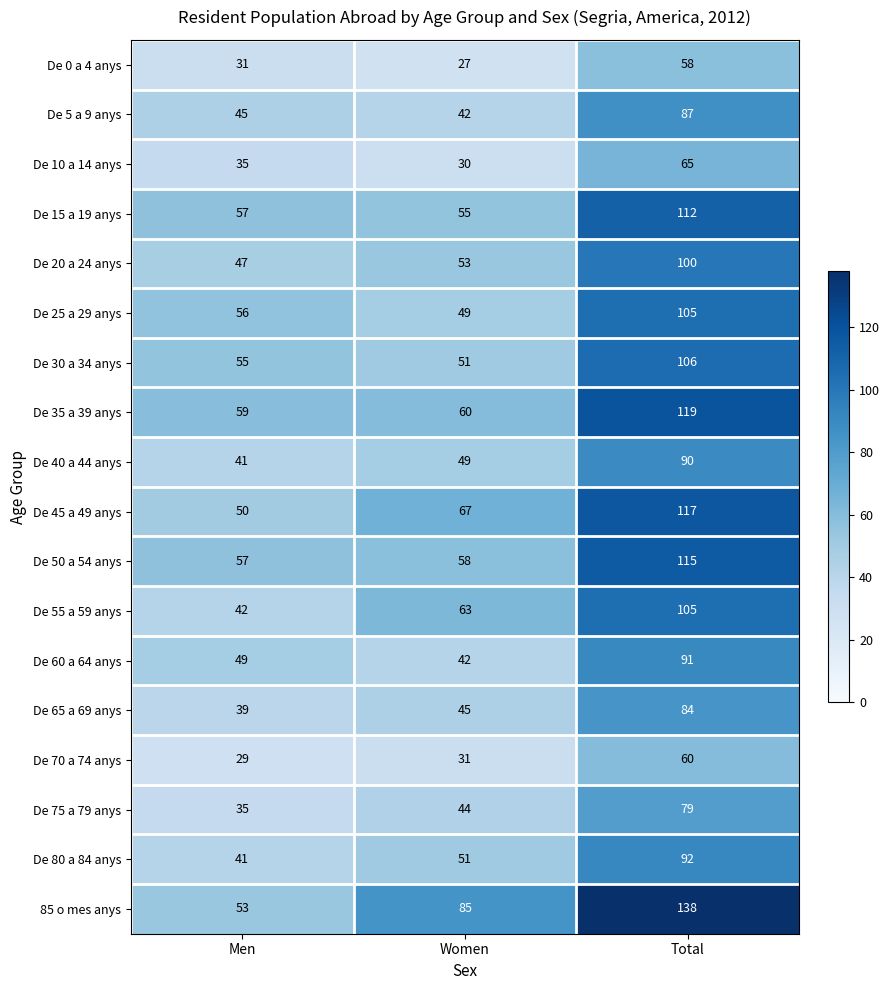

Which series has the largest range (max minus min)?

85 o mes anys